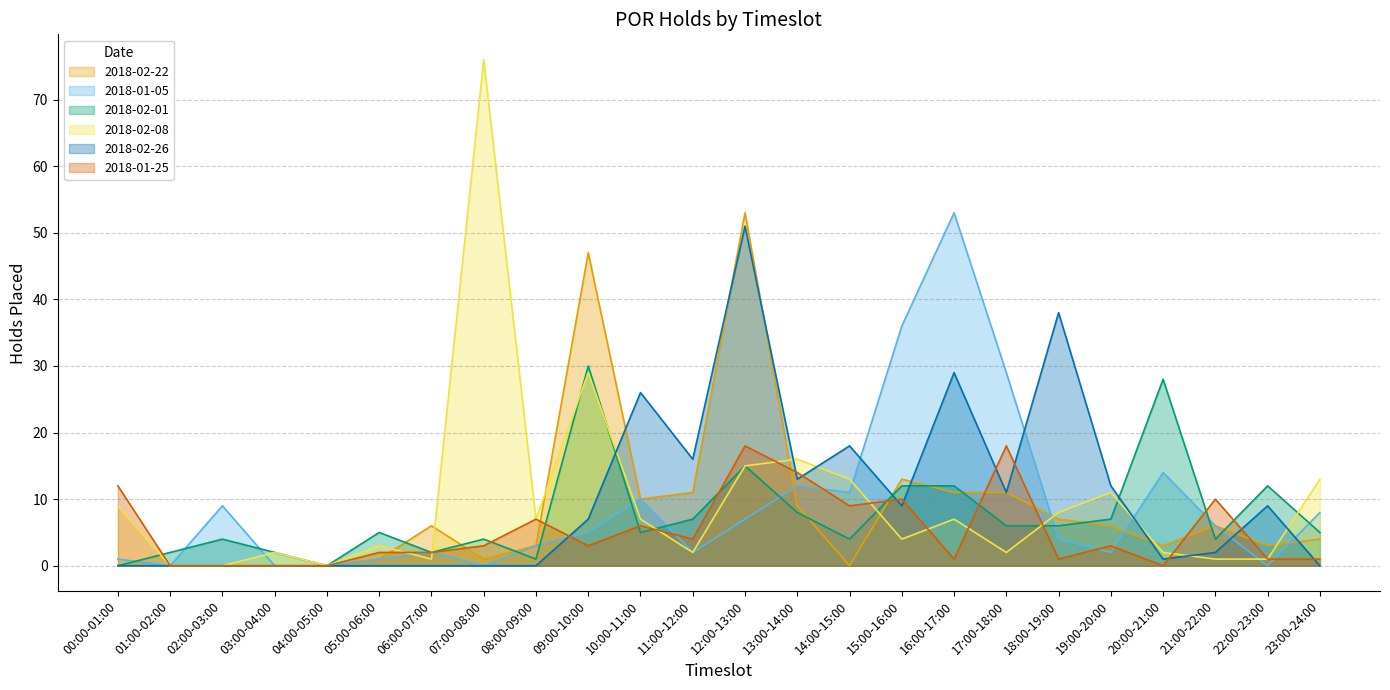

What is the difference between the maximum and minimum values in the 2018-01-05 series?

53